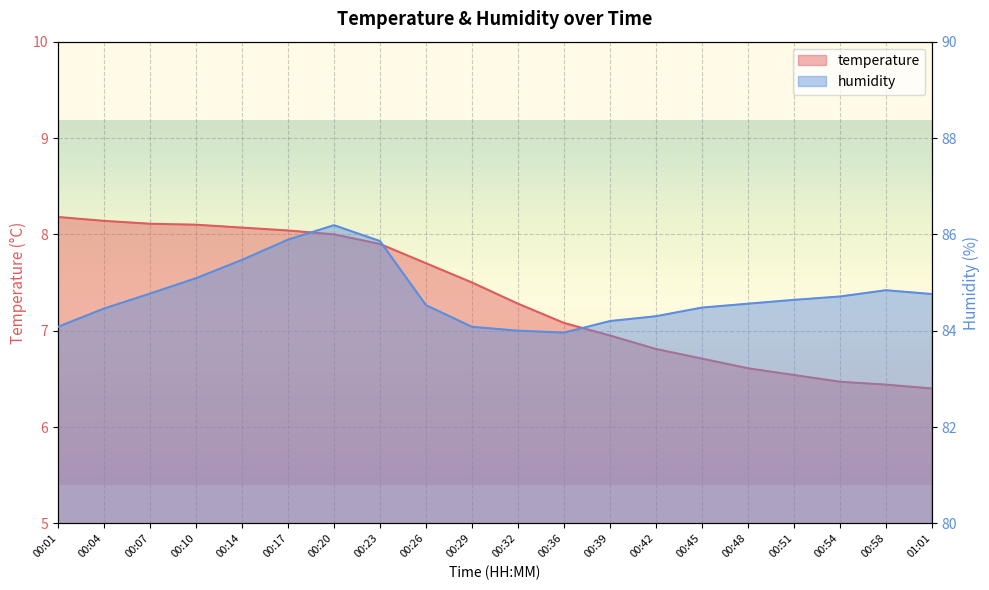

Which category has the lowest value in the temperature series?

01:01